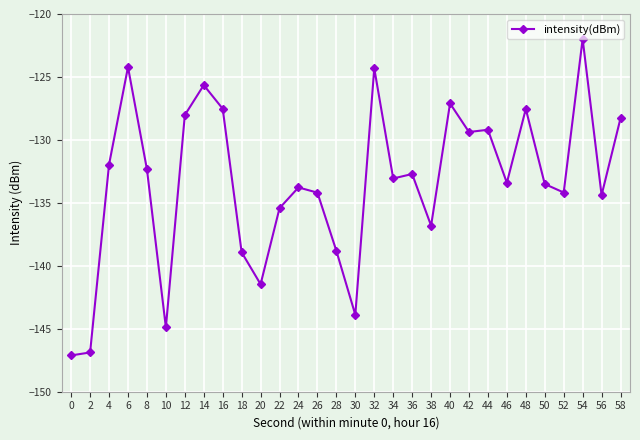

How many data points does each series have?

30